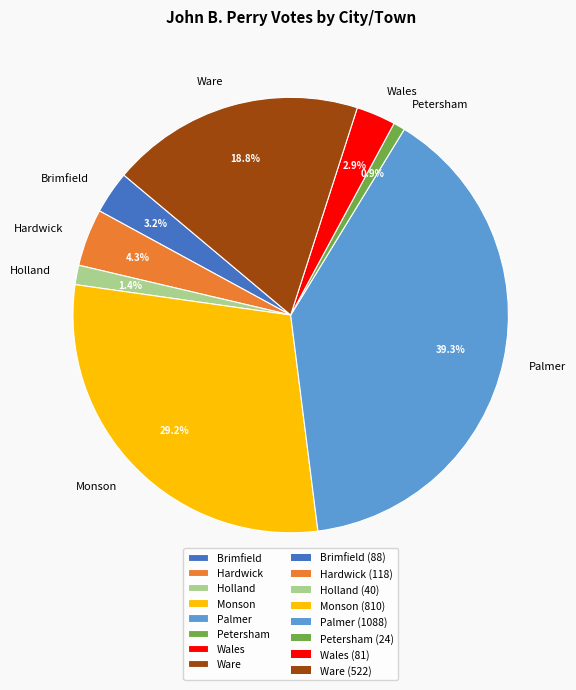

What percentage is NOT represented by Monson?

70.8%